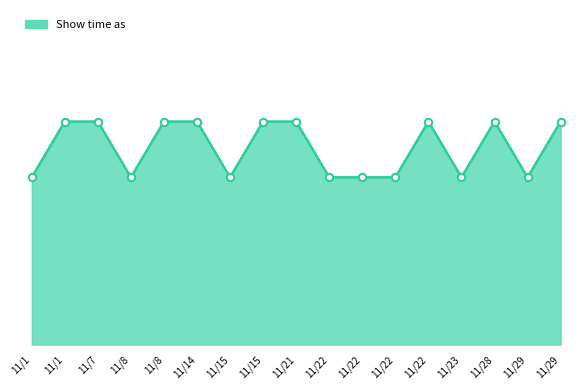

Is this an area chart (filled region under the line)?

Yes